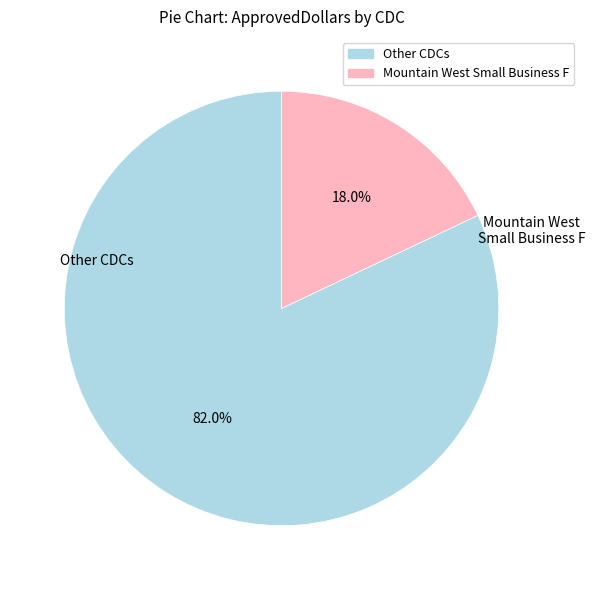

What is the largest slice in the pie chart?

Other CDCs